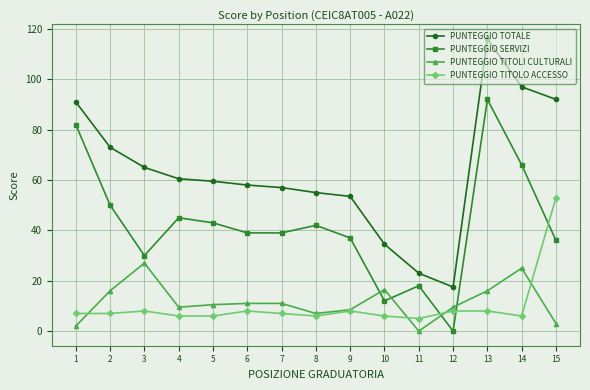

What is the sum of all PUNTEGGIO TOTALE values?

952.5